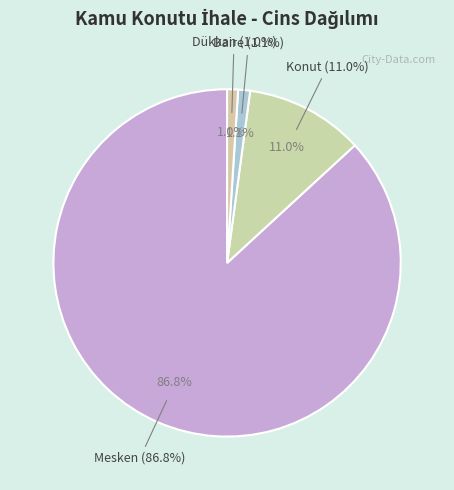

Does Konut represent more than half of the total?

No